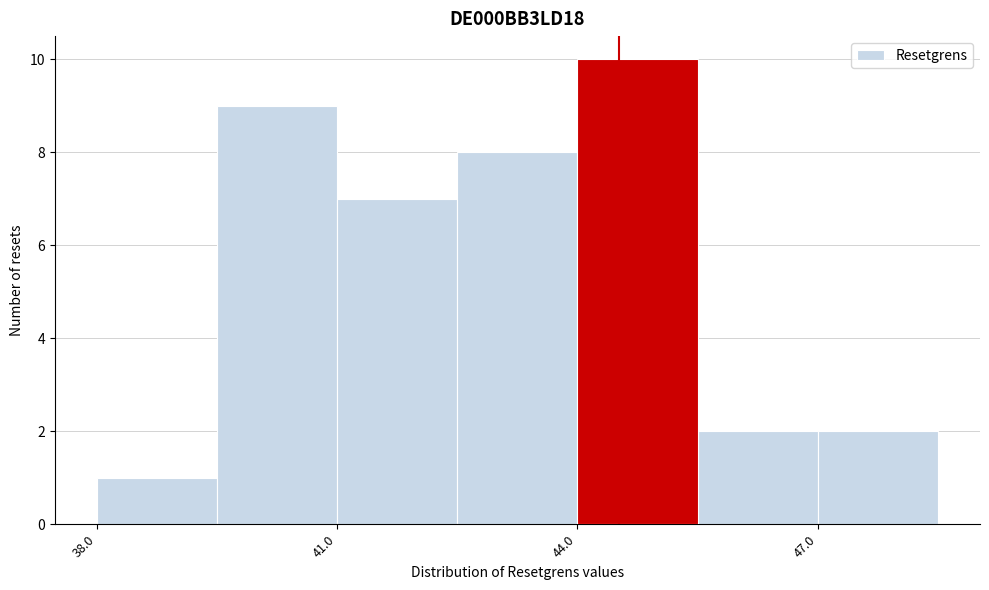

Read against the x-axis, roughly where is the centre of the tallest bar?

45.0